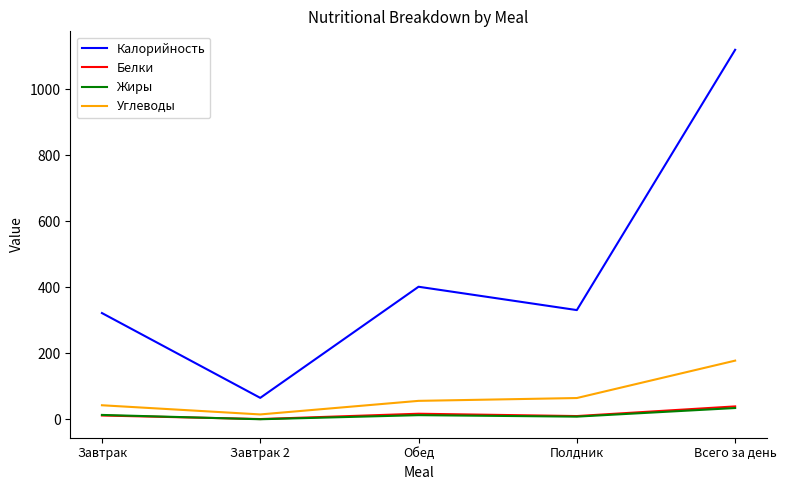

The value of Калорийность at Полдник is 331.0. True or false?

True